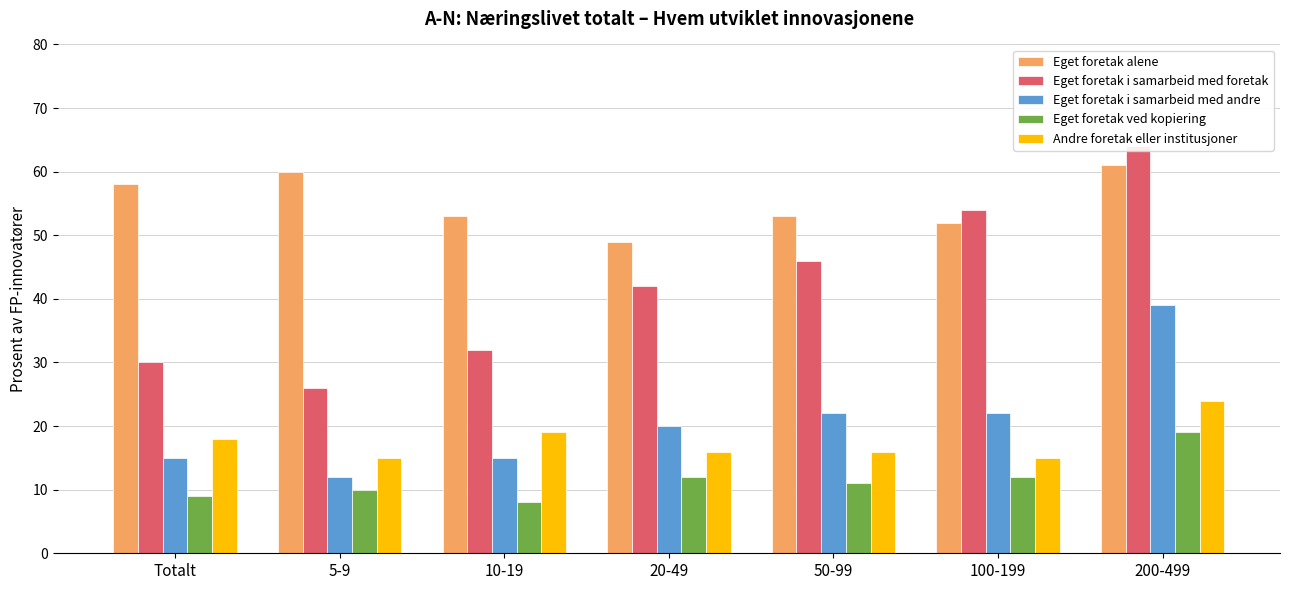

What are all the series names shown in the legend?

Eget foretak alene, Eget foretak i samarbeid med foretak, Eget foretak i samarbeid med andre, Eget foretak ved kopiering, Andre foretak eller institusjoner